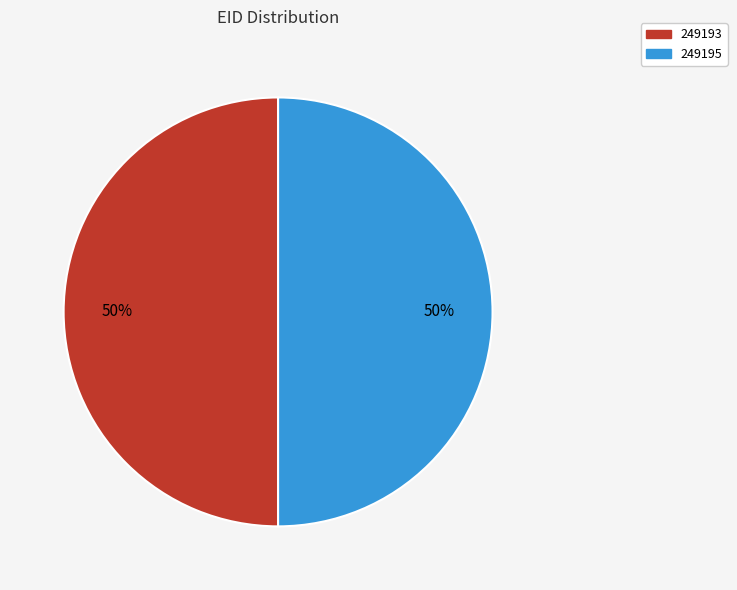

Is it true that 249193 is 56% of the pie?

False